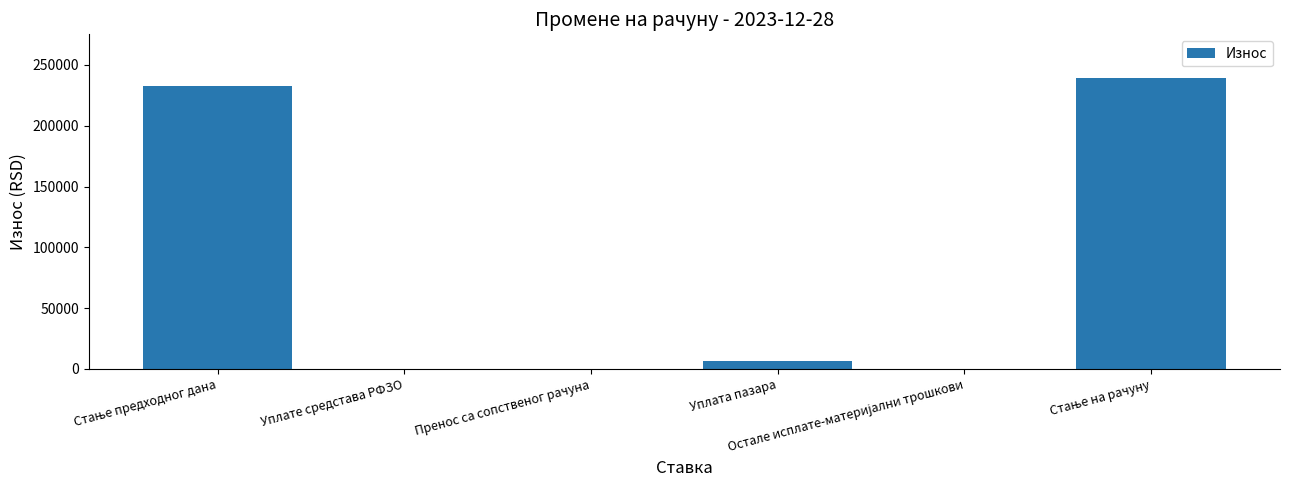

The value at Уплата пазара is 6200.0. True or false?

True